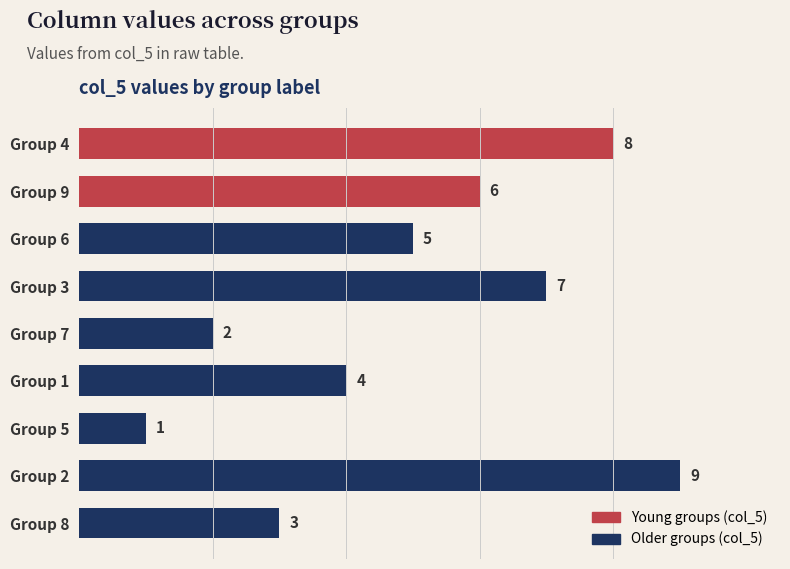

How many bars are there in total?

9